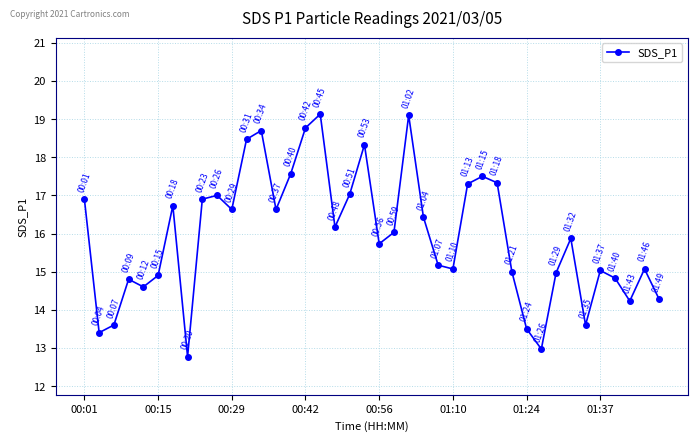

What is the value of the 16th point from the left?

18.8